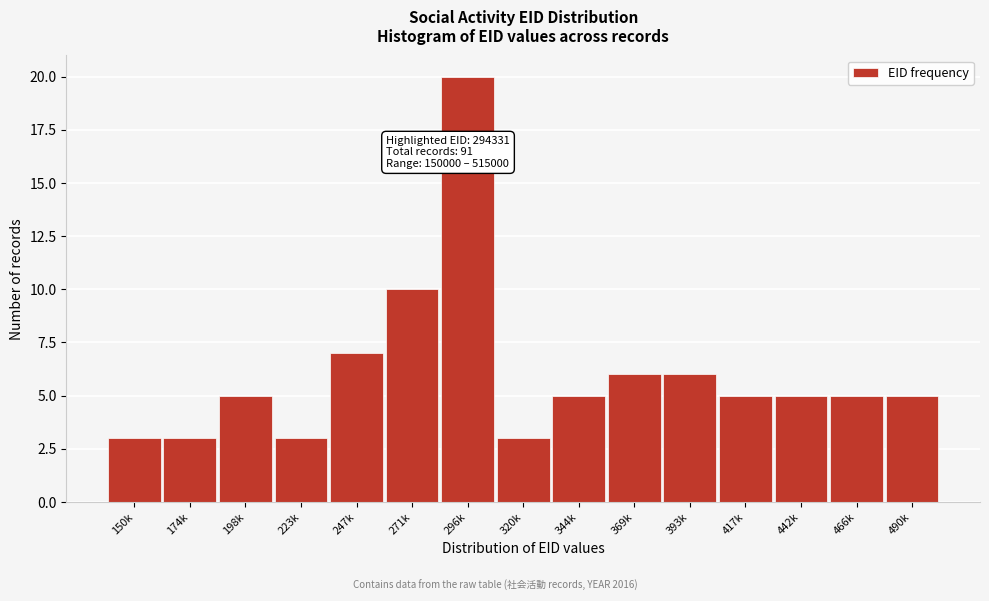

Reading left to right, list all the values displayed in this chart.

150k=3	174k=3	198k=5	223k=3	247k=7	271k=10	296k=20	320k=3	344k=5	369k=6	393k=6	417k=5	442k=5	466k=5	490k=5